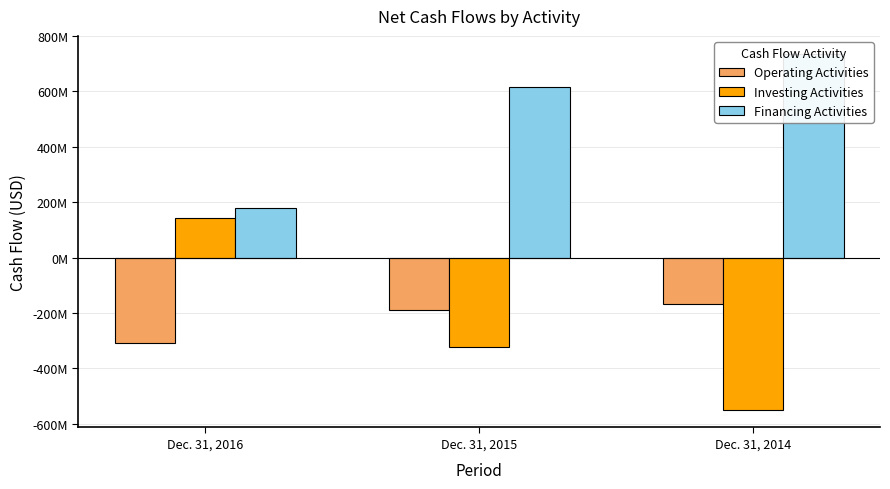

Which label corresponds to the smallest value in the chart?

Dec. 31, 2014